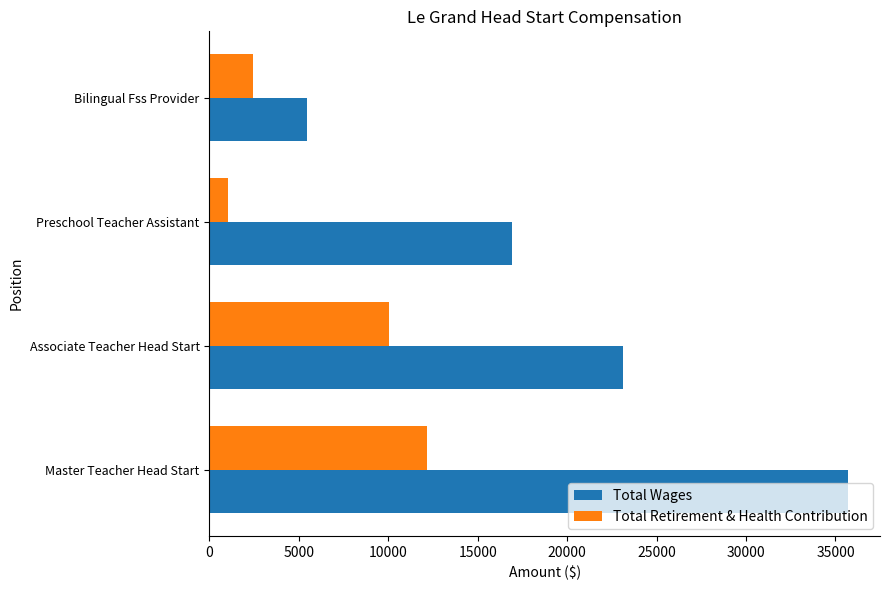

Rank the series by their average value, from lowest to highest.

Total Retirement & Health Contribution, Total Wages